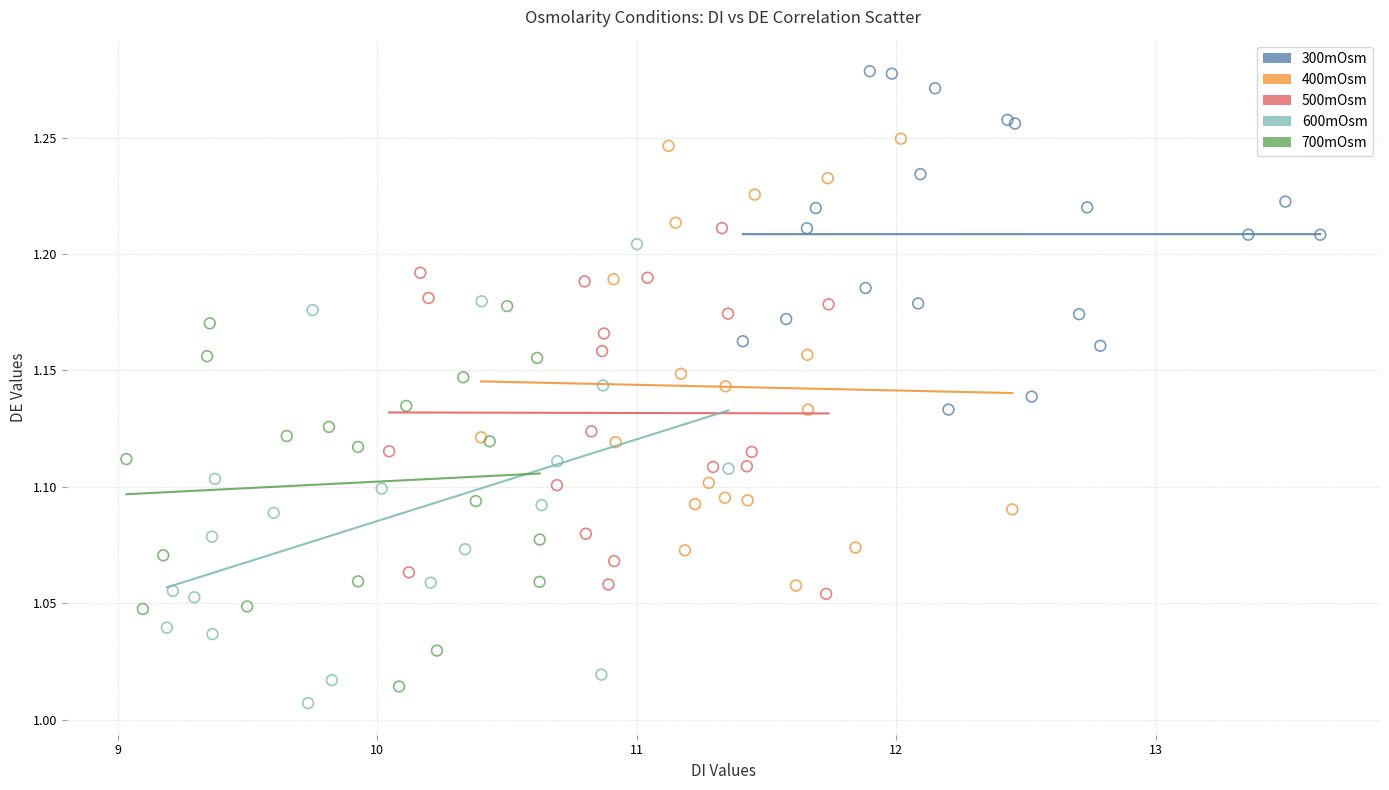

Which series reaches the maximum Y coordinate?

300mOsm